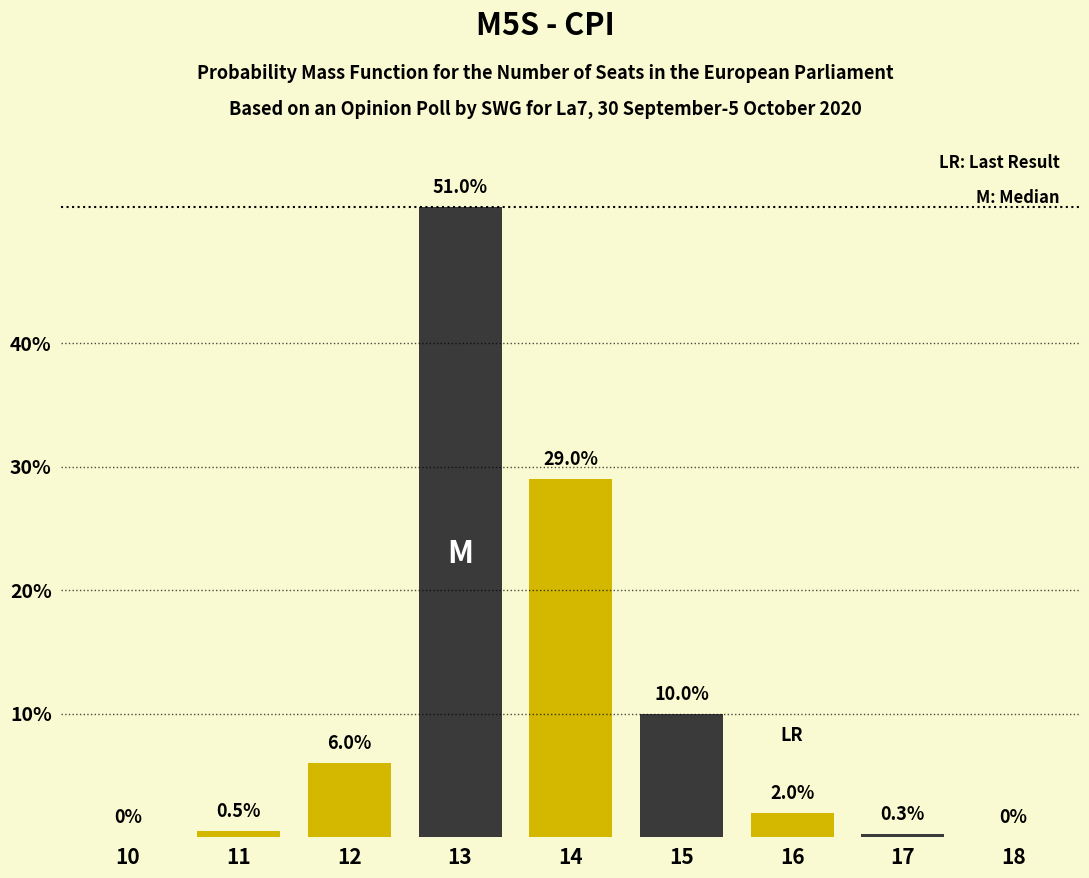

Reading left to right, list all the values displayed in this chart.

10=0.0	11=0.5	12=6.0	13=51.0	14=29.0	15=10.0	16=2.0	17=0.3	18=0.0